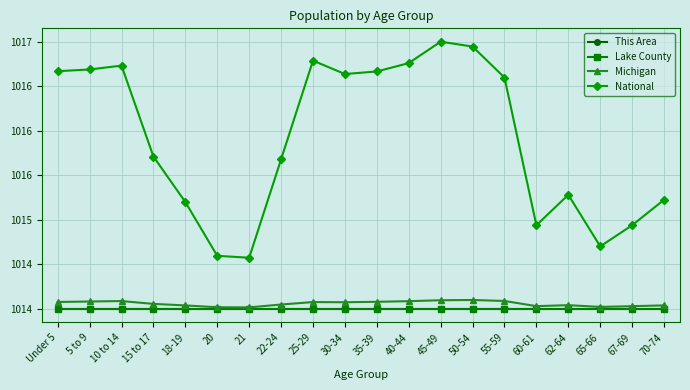

What is the average value of the This Area series?

1014.0